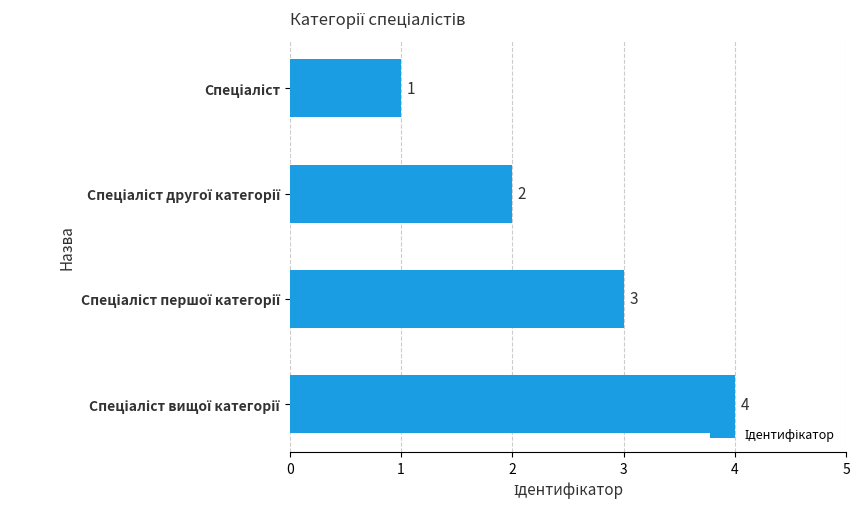

What is the difference between the maximum and minimum values?

3